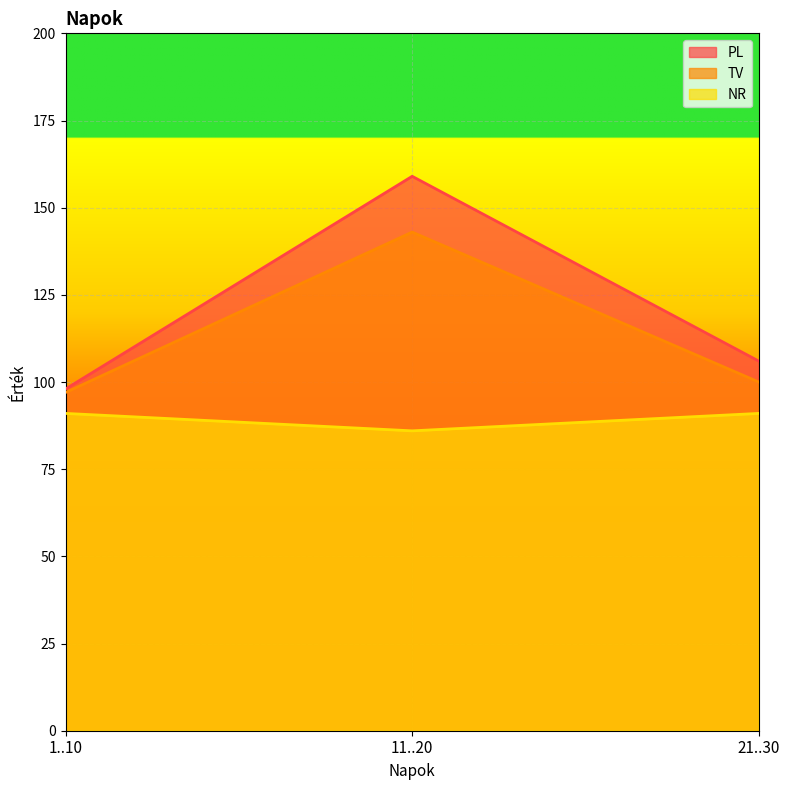

How many lines are shown in the chart?

3